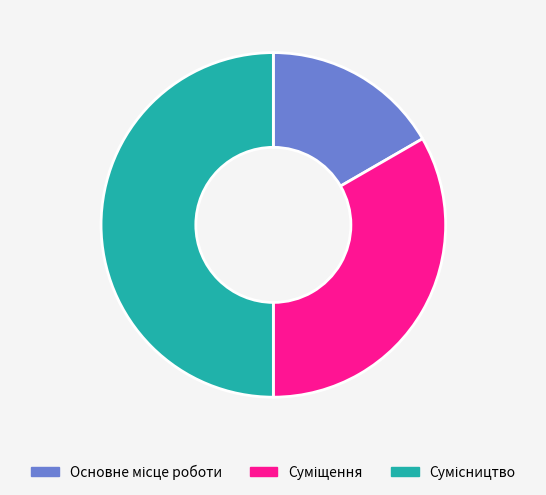

To the nearest percent, what is the average slice percentage?

33%